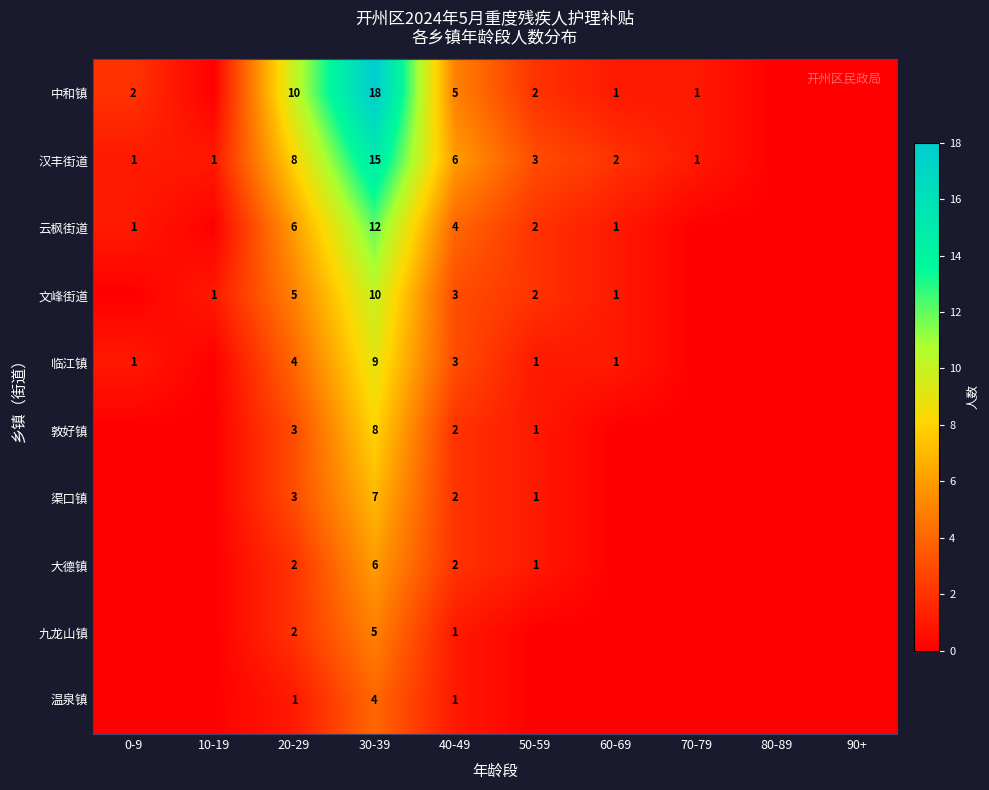

Count the number of categories in the chart.

10